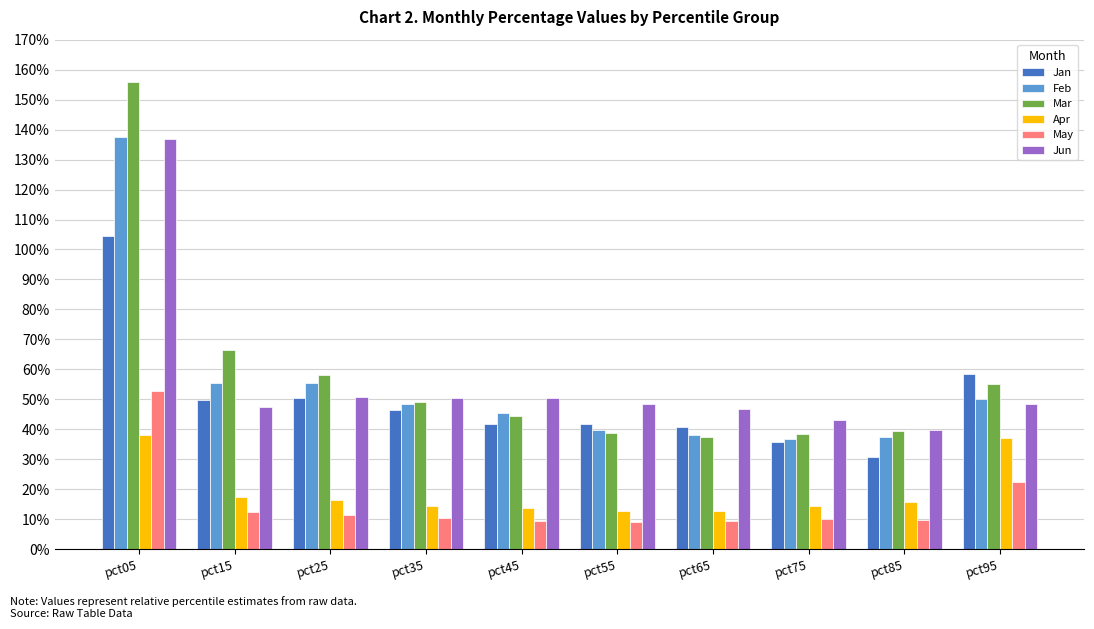

Reading left to right, transcribe all the data shown in this chart.

Jan: 1.0	0.5	0.5	0.5	0.4	0.4	0.4	0.4	0.3	0.6
Feb: 1.4	0.6	0.6	0.5	0.5	0.4	0.4	0.4	0.4	0.5
Mar: 1.6	0.7	0.6	0.5	0.4	0.4	0.4	0.4	0.4	0.6
Apr: 0.4	0.2	0.2	0.1	0.1	0.1	0.1	0.1	0.2	0.4
May: 0.5	0.1	0.1	0.1	0.1	0.1	0.1	0.1	0.1	0.2
Jun: 1.4	0.5	0.5	0.5	0.5	0.5	0.5	0.4	0.4	0.5